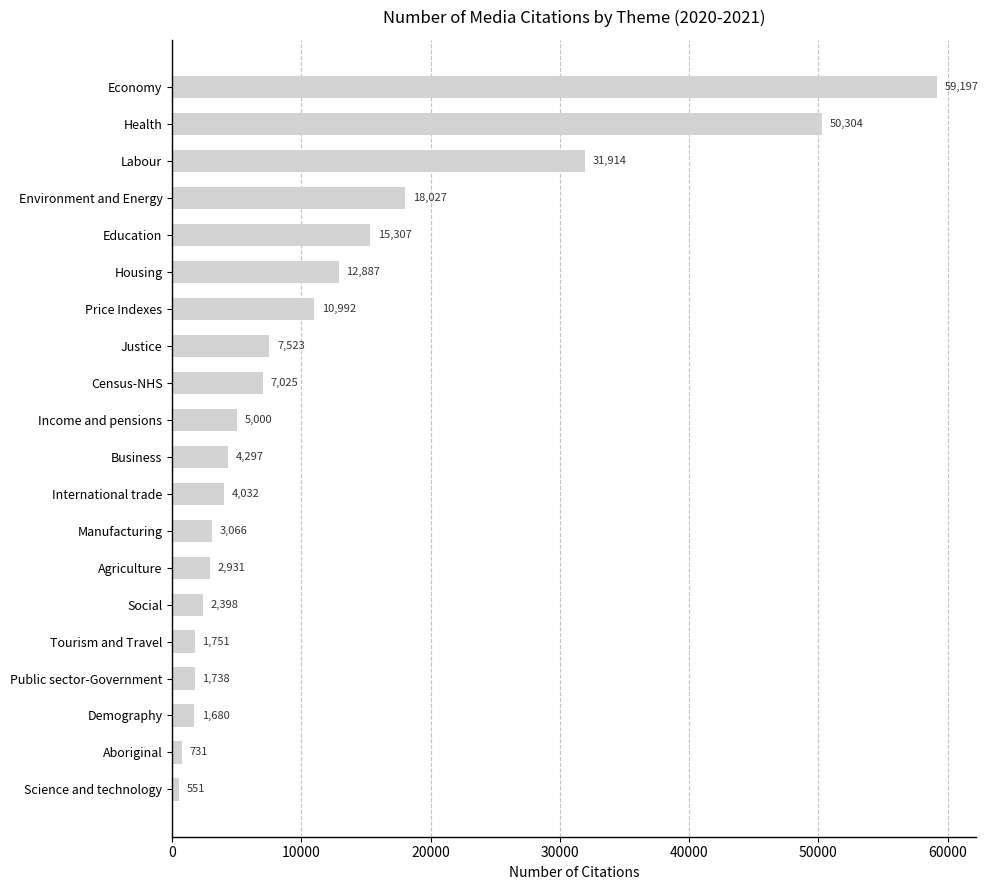

List the labels in order of value, smallest first.

Science and technology, Aboriginal, Demography, Public sector-Government, Tourism and Travel, Social, Agriculture, Manufacturing, International trade, Business, Income and pensions, Census-NHS, Justice, Price Indexes, Housing, Education, Environment and Energy, Labour, Health, Economy